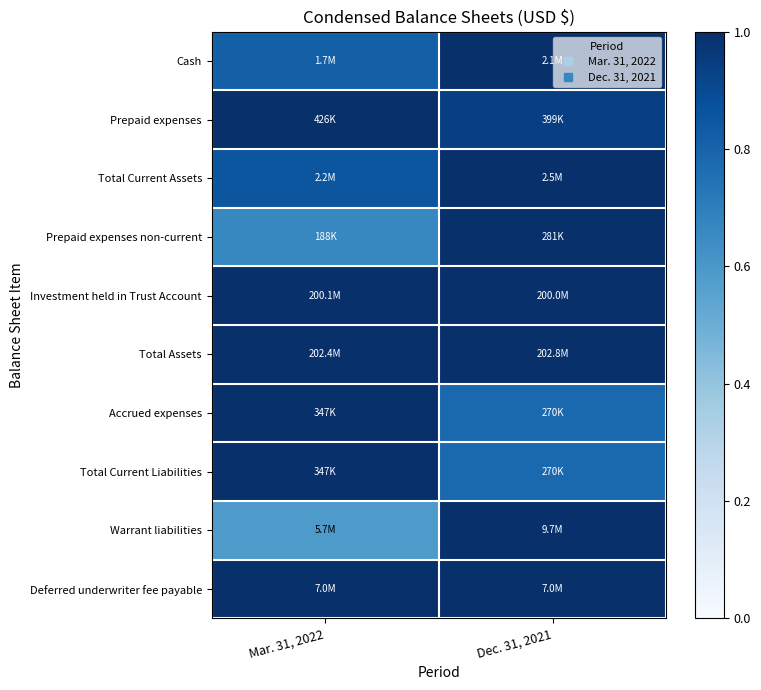

What is the total value across all series at Mar. 31, 2022?

8.9